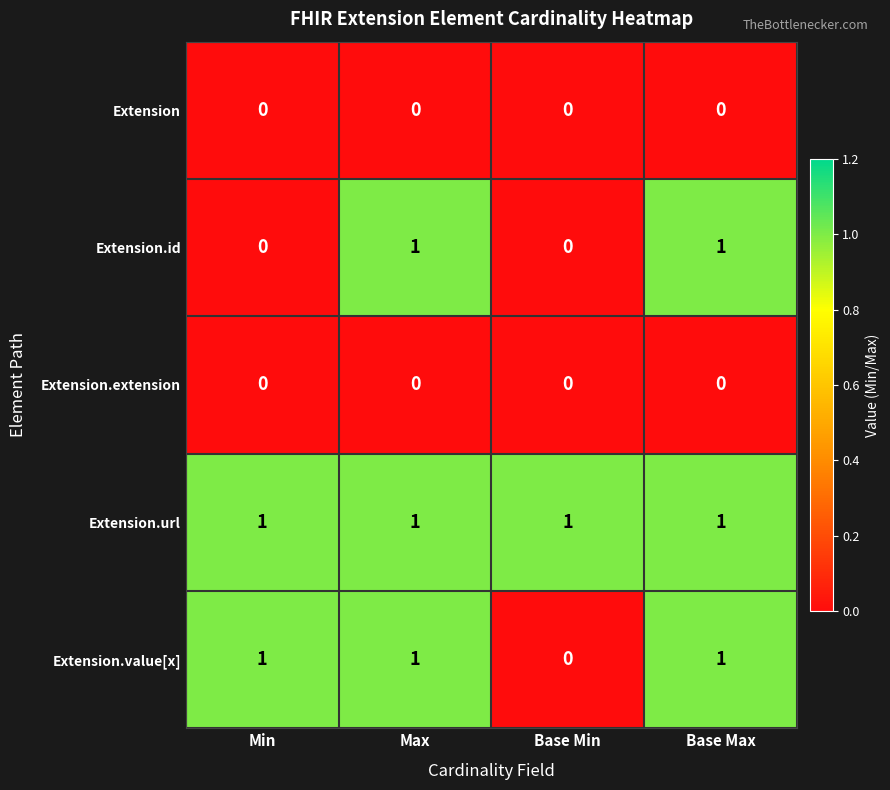

The value of Extension.extension at Base Min is 0. True or false?

True